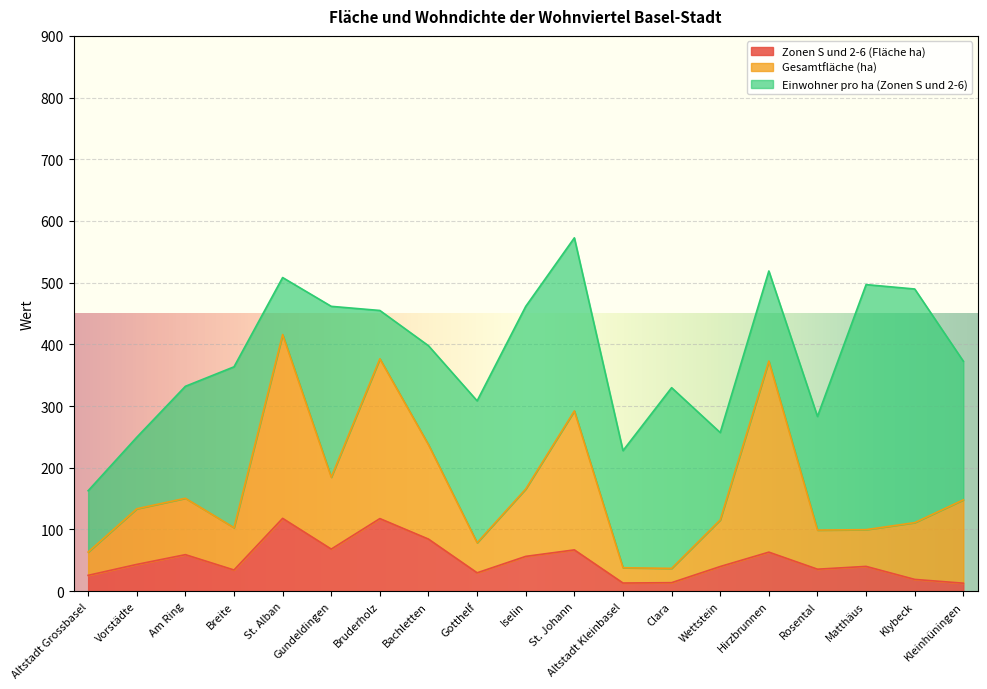

How many categories are shown in the chart?

19